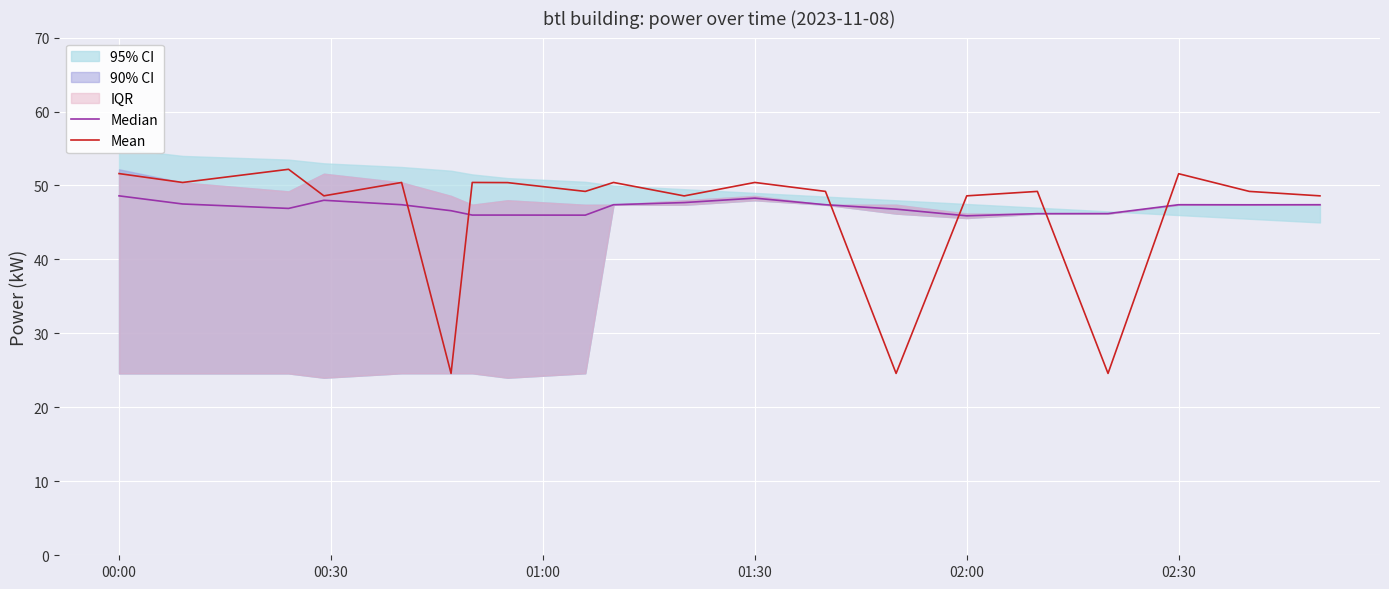

The Mean series shows 22.7 at 02:00. True or false?

False